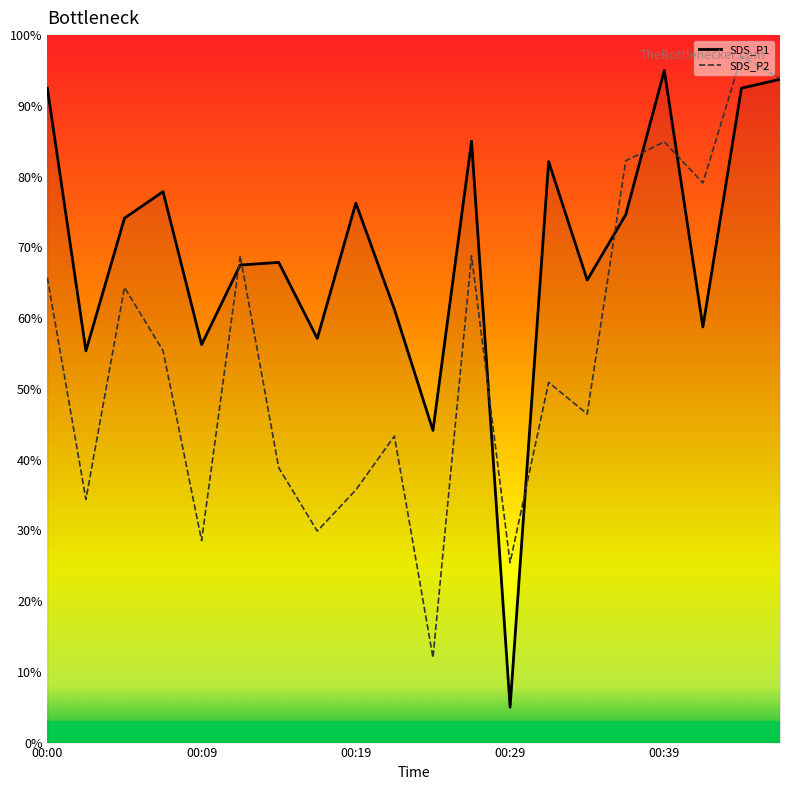

True or false: SDS_P2 has more than 2 points higher than both neighbors.

True